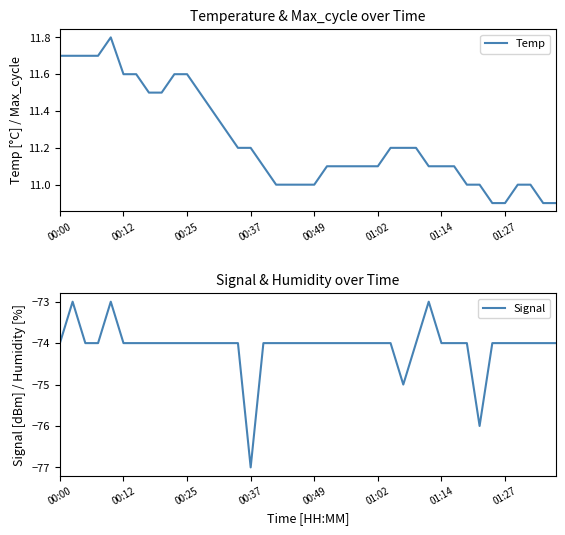

What are all the series names shown in the legend?

Temp, Signal